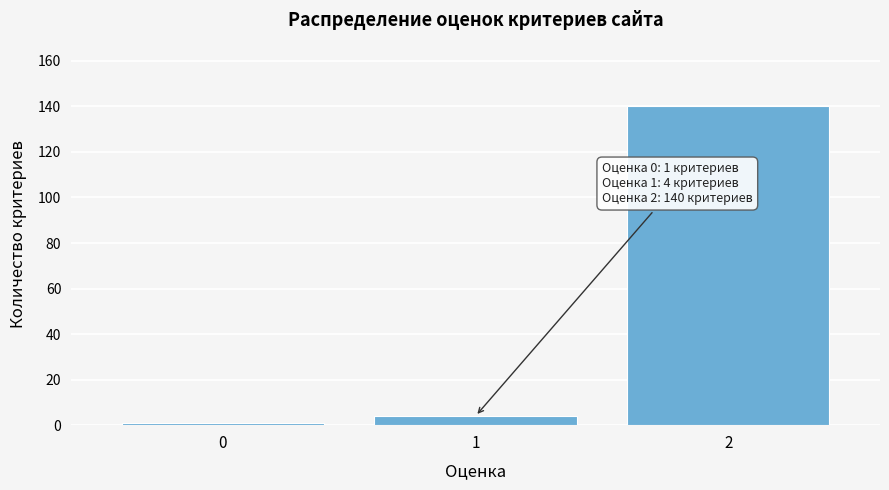

Reading left to right, what are all the values shown in this chart?

0=1	1=4	2=140